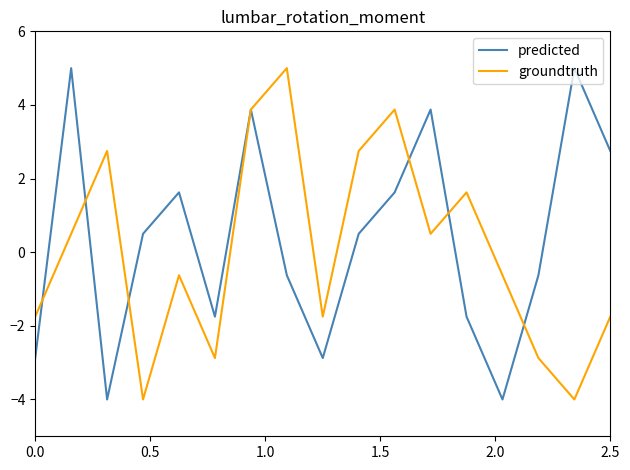

What is the highest value of the predicted series?

5.0